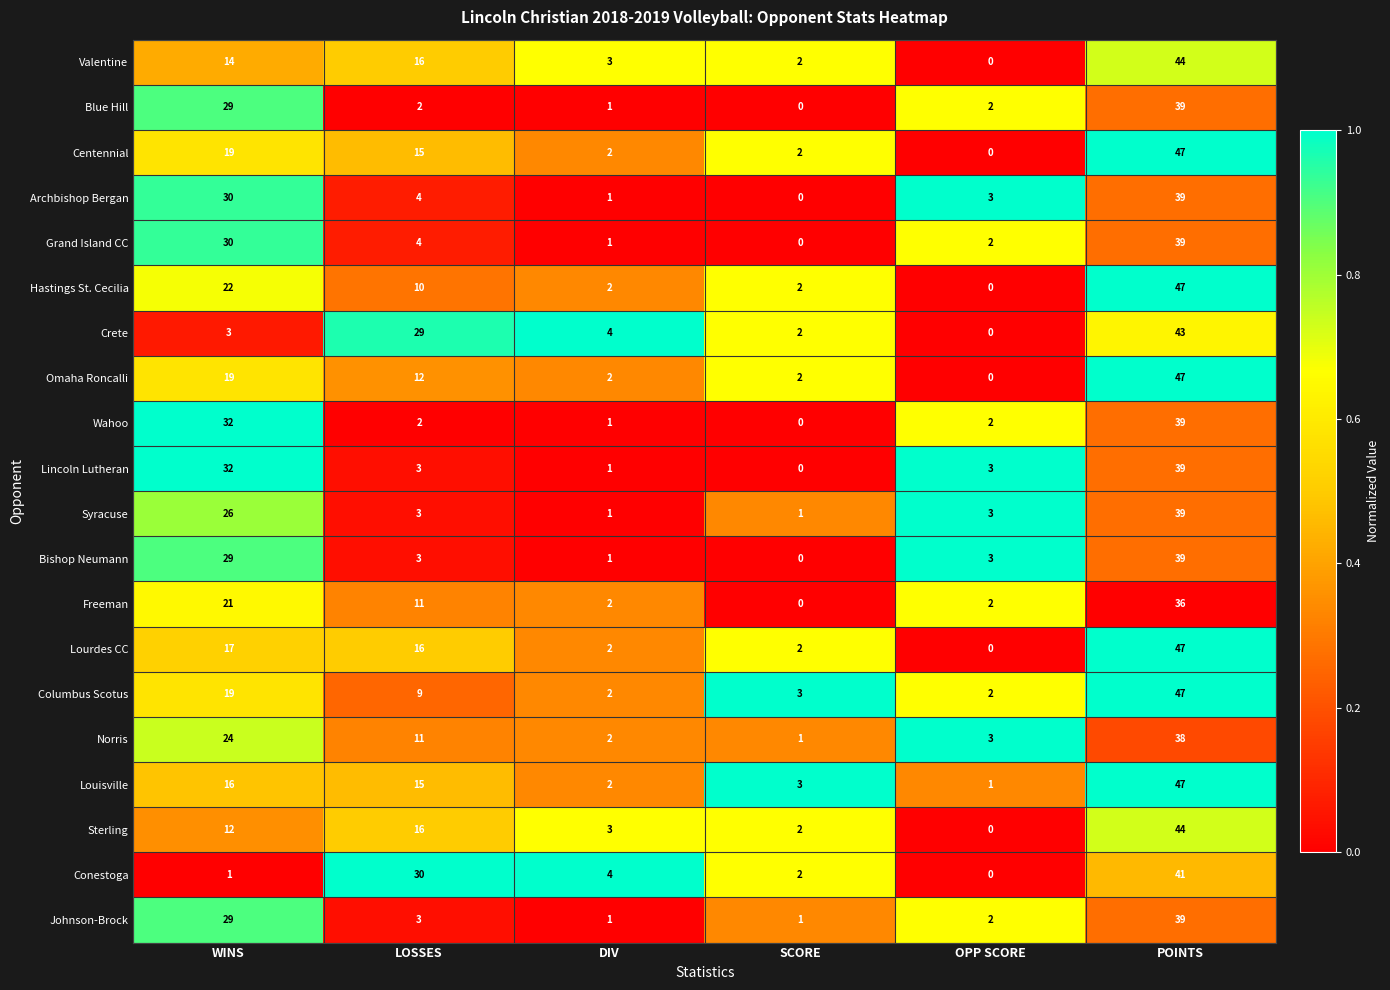

What is the difference between the maximum and minimum values in the Blue Hill series?

39